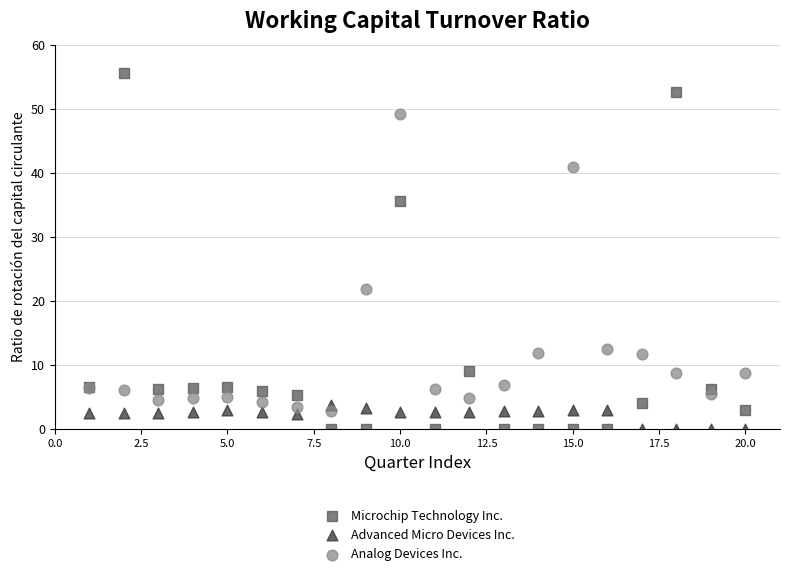

What are all the series names shown in the legend?

Microchip Technology Inc., Advanced Micro Devices Inc., Analog Devices Inc.